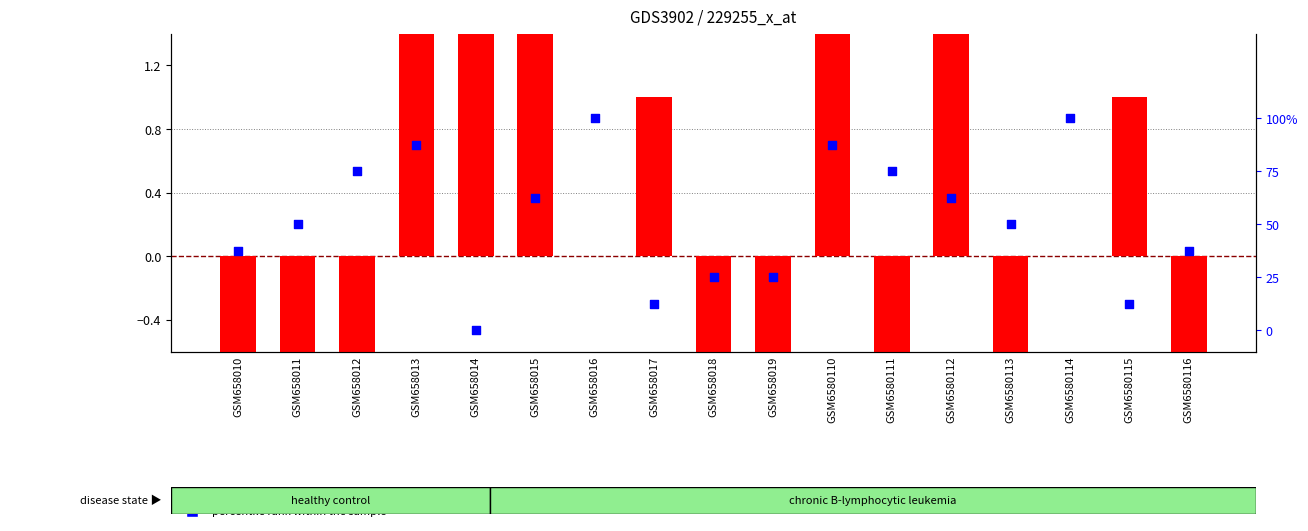

At how many categories does at least one series exceed 1?

5